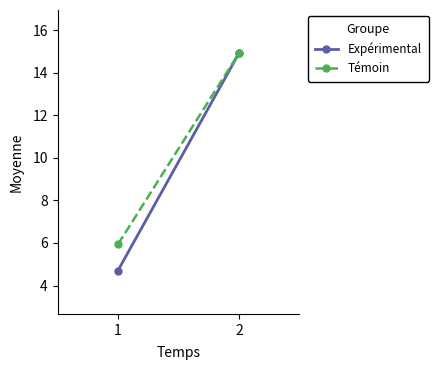

Reading left to right, what are all the values shown in this chart?

Expérimental: 1=4.7	2=14.9
Témoin: 1=5.9	2=14.9